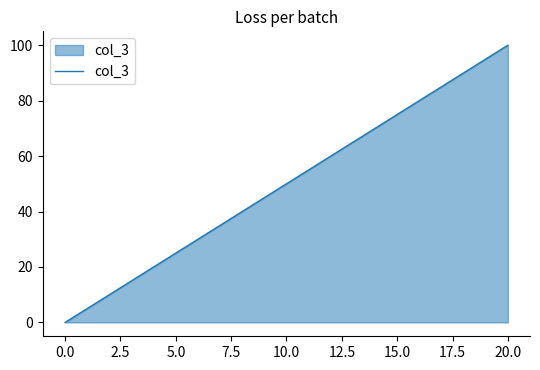

What is the difference between the maximum and minimum values?

100